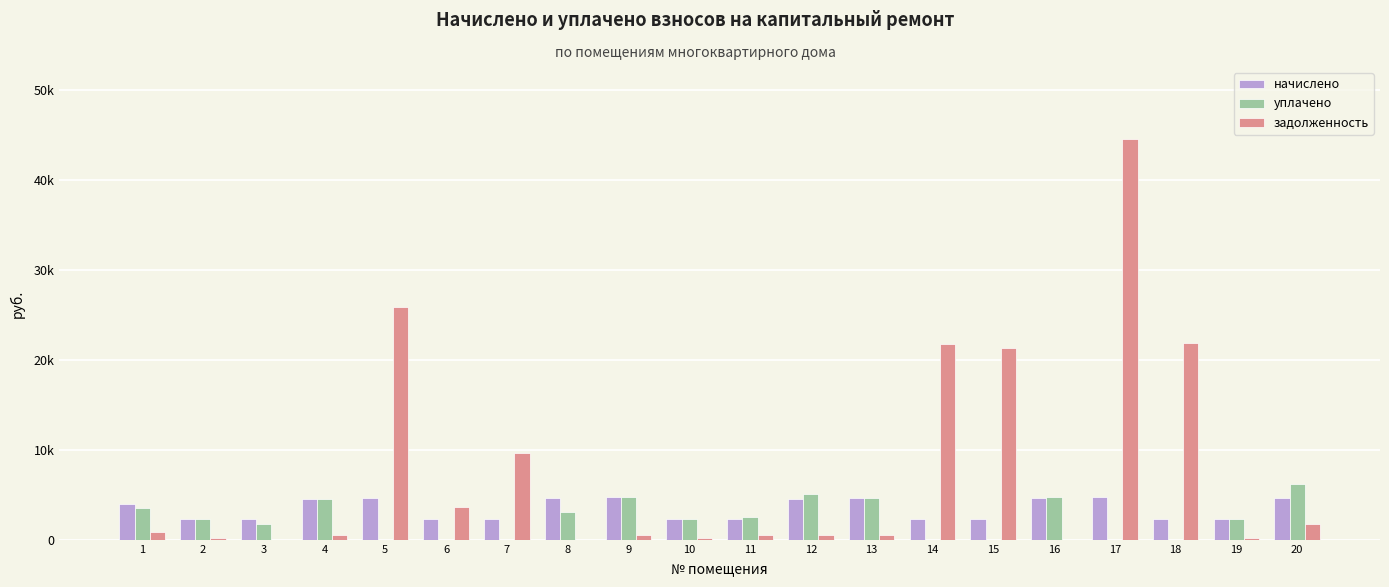

True or false: уплачено has a value of 5969.2 at 4.

False